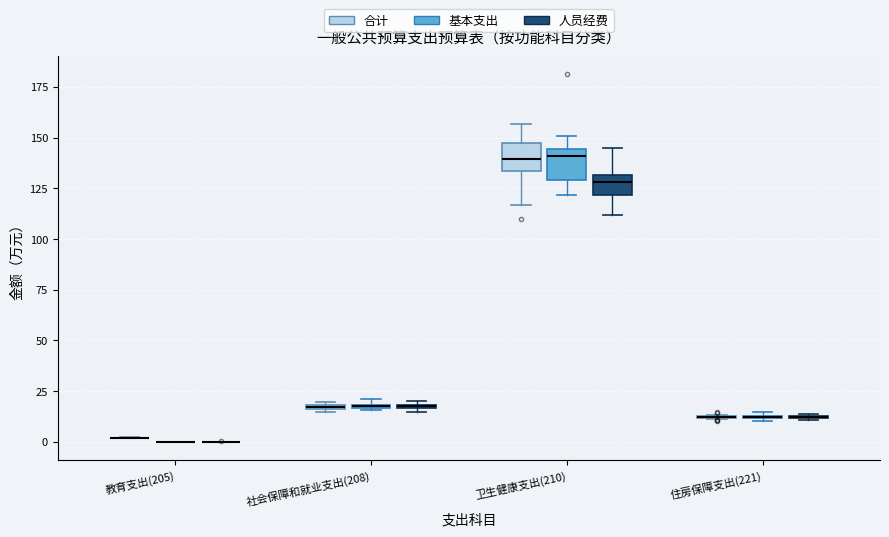

Where does the median line of the box for 卫生健康支出(210) (基本支出) sit on the y-axis? The values are not printed on the chart, so give them approximately, as read against the axis.

140